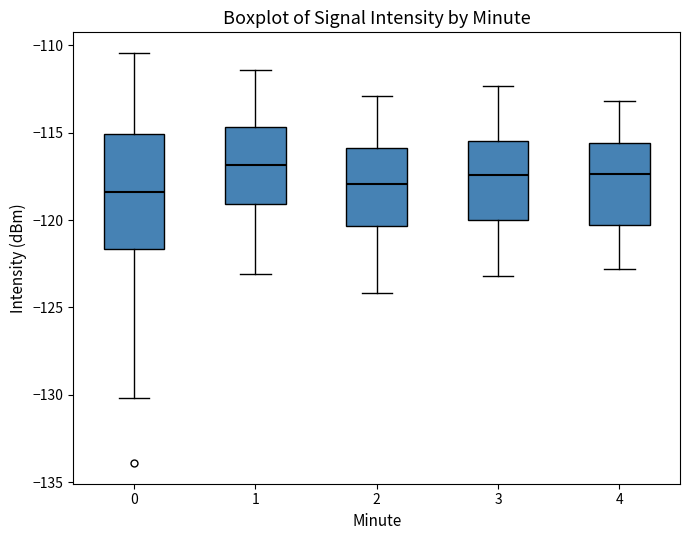

Where does the upper whisker of the box at x = 1 end on the y-axis? The values are not printed on the chart, so give them approximately, as read against the axis.

-111.5